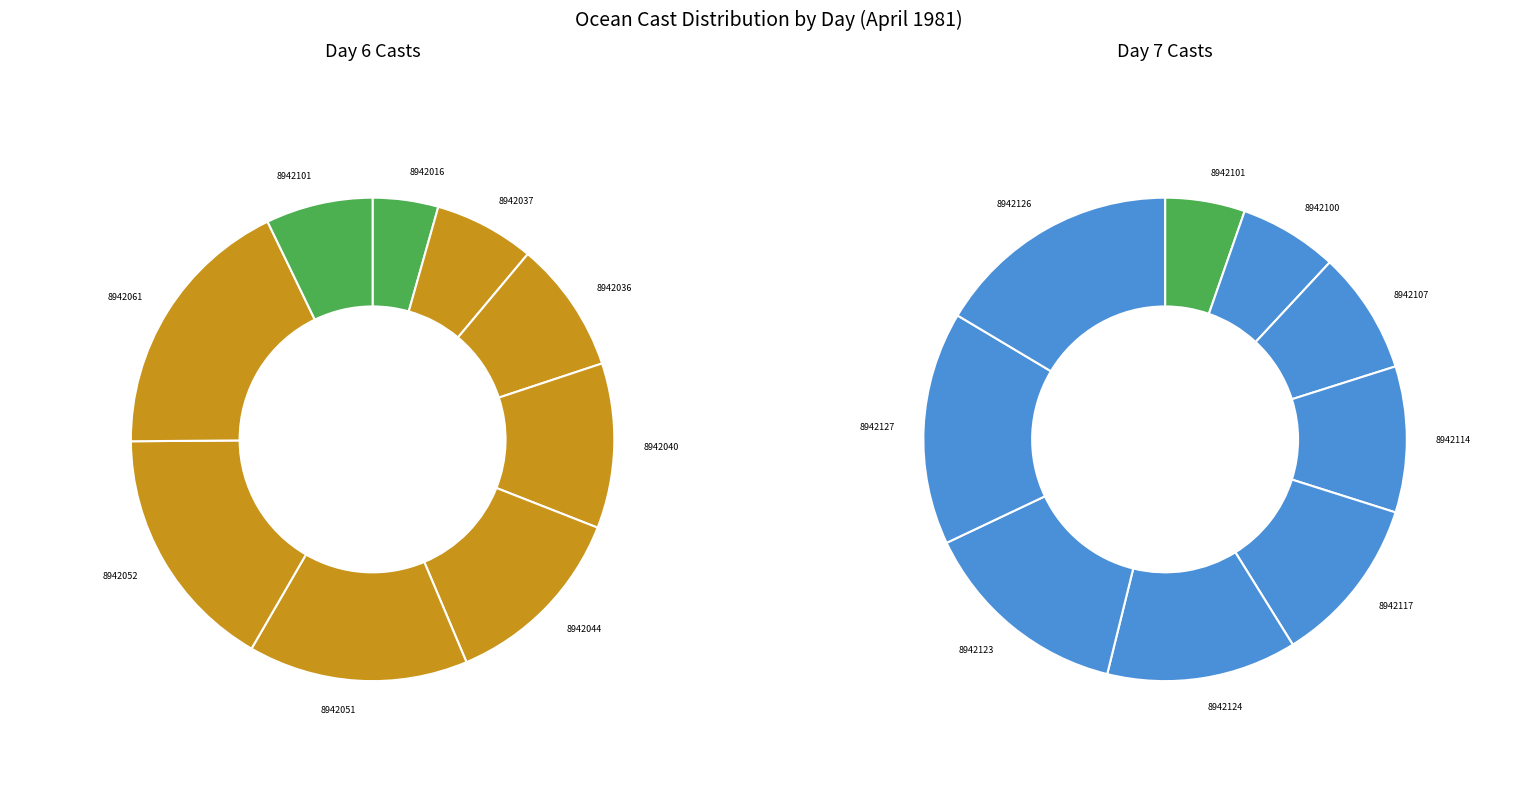

Rank the categories by value from lowest to highest.

8942016, 8942037, 8942101, 8942036, 8942100, 8942107, 8942040, 8942044, 8942114, 8942051, 8942117, 8942052, 8942124, 8942061, 8942123, 8942127, 8942126